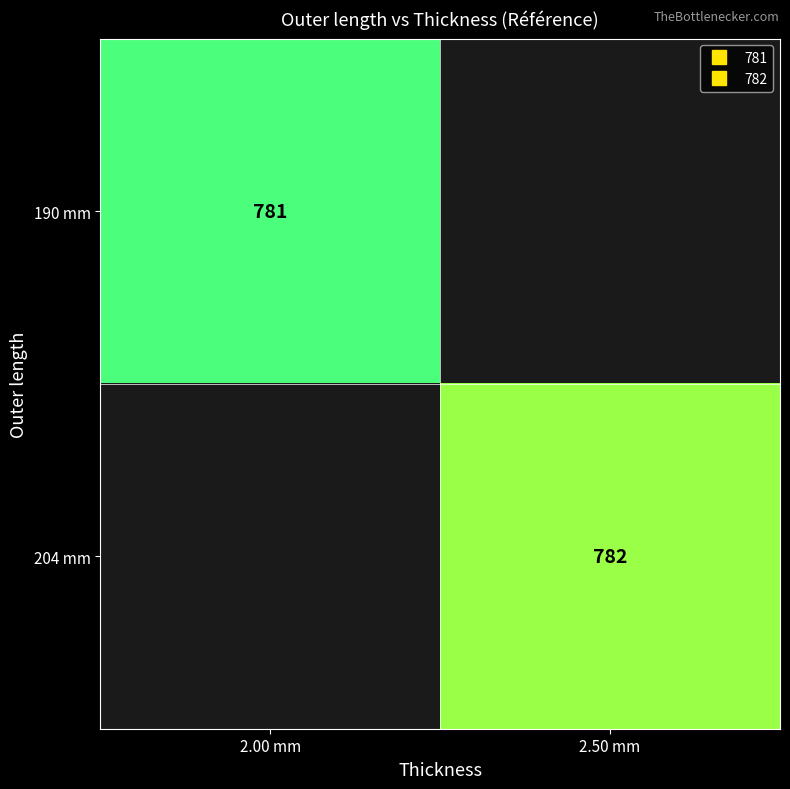

List the series in order of their peak value, lowest first.

190 mm, 204 mm